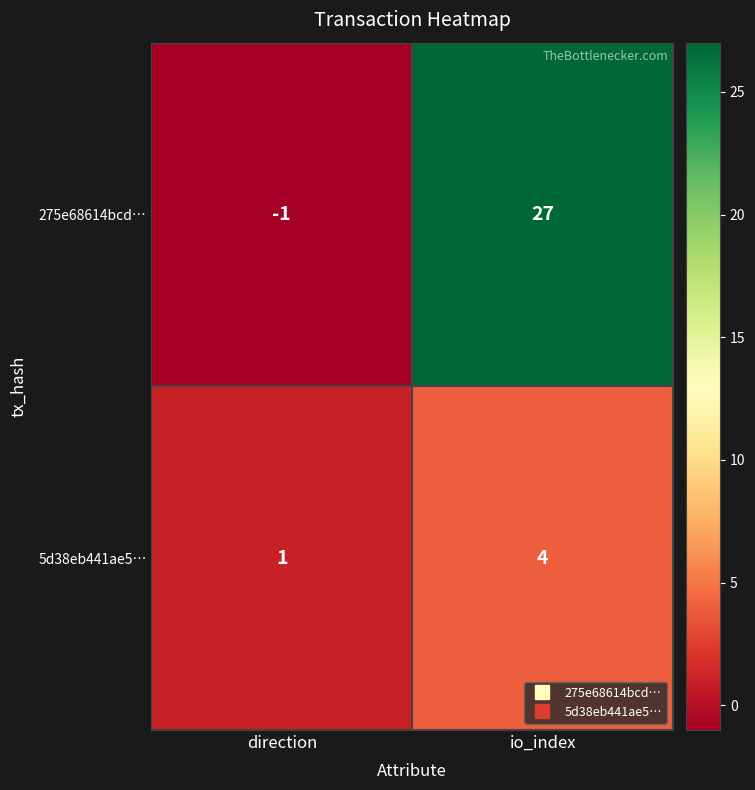

Which category has the lowest value in the 5d38eb441ae5… series?

direction